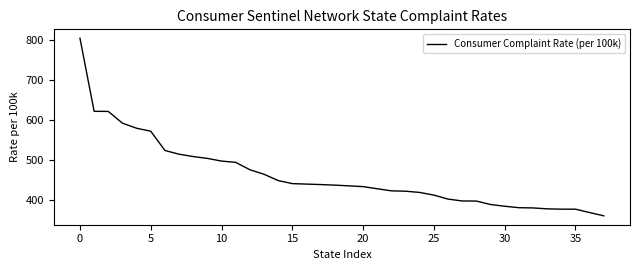

What is the maximum value shown in the chart?

804.9